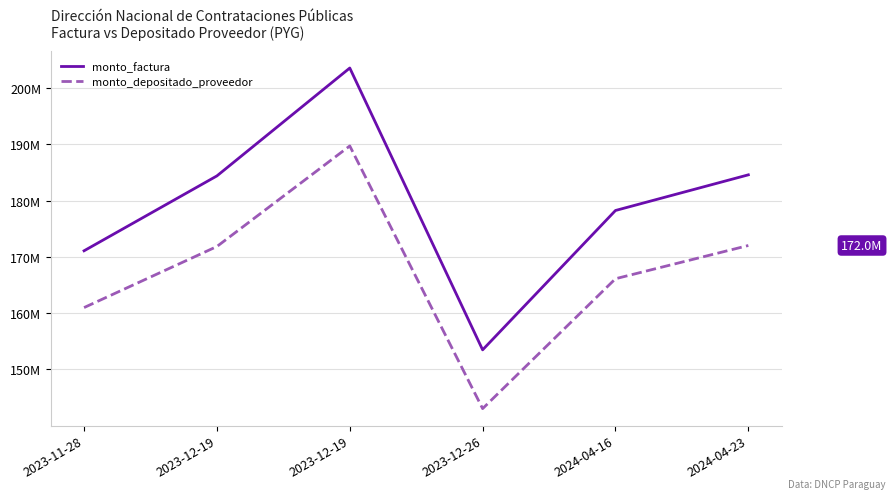

Is this an area chart (filled region under the line)?

No